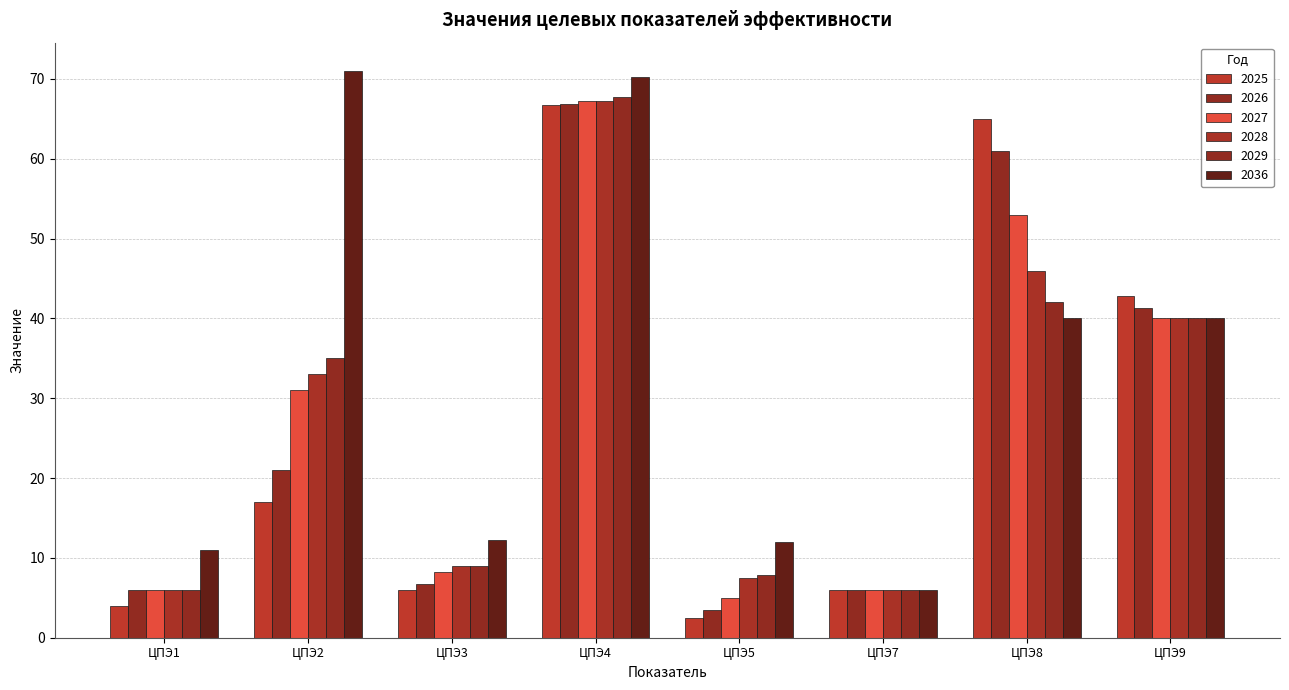

Is the value of 2036 at ЦПЭ9 greater than the value of 2025 at ЦПЭ4?

No